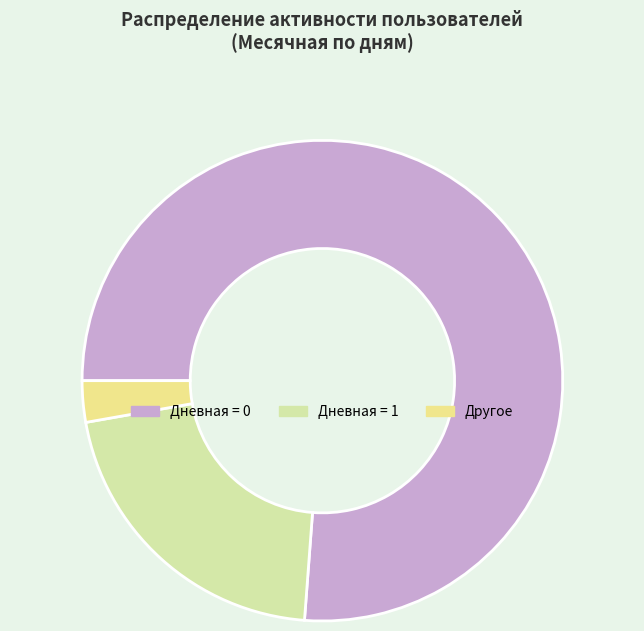

Count the number of slices in the pie.

3